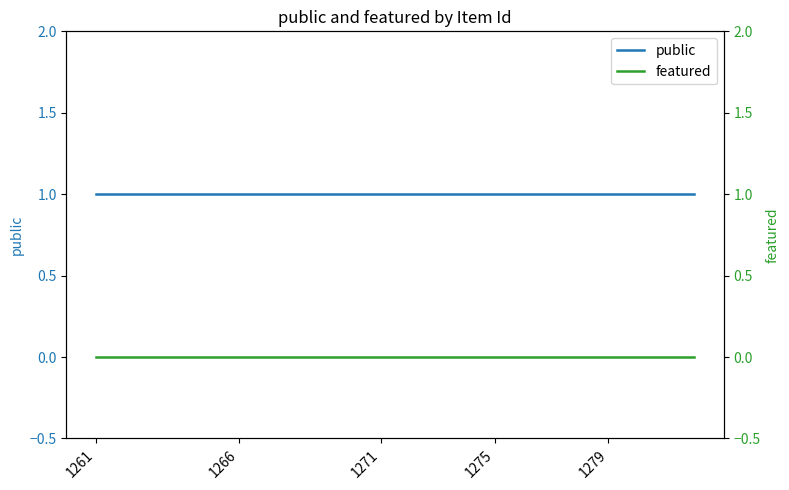

What are all the series names shown in the legend?

public, featured